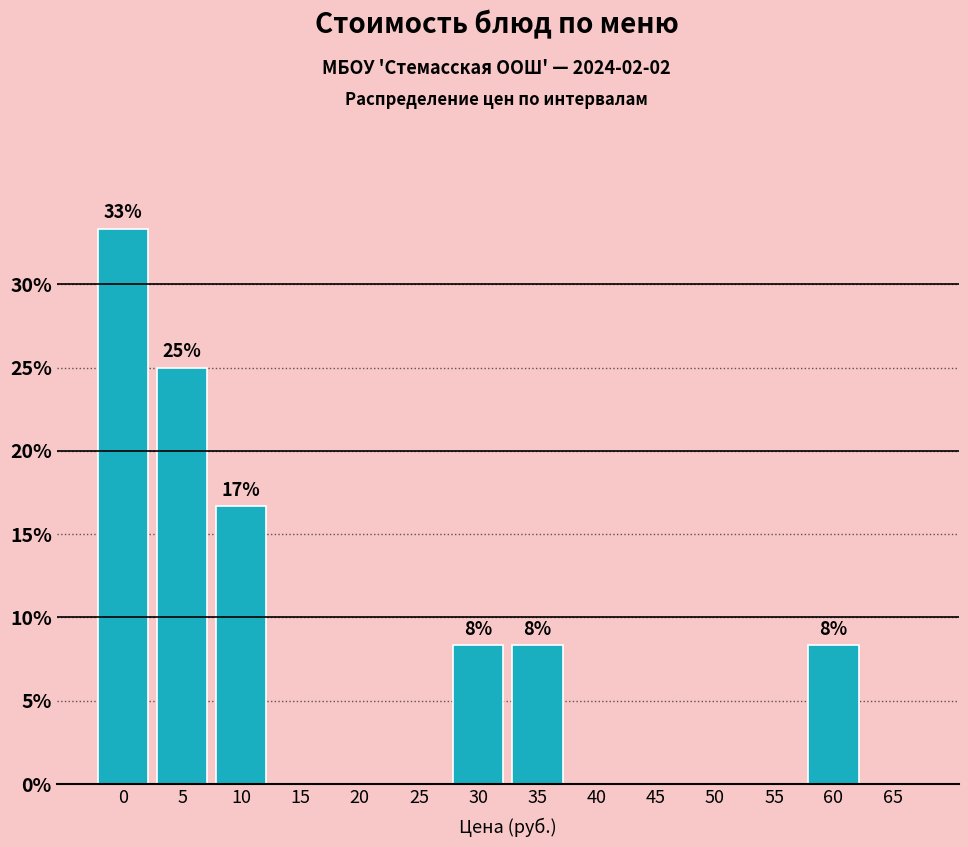

Reading left to right, list all the values displayed in this chart.

0=33.3	5=25.0	10=16.7	15=0.0	20=0.0	25=0.0	30=8.3	35=8.3	40=0.0	45=0.0	50=0.0	55=0.0	60=8.3	65=0.0